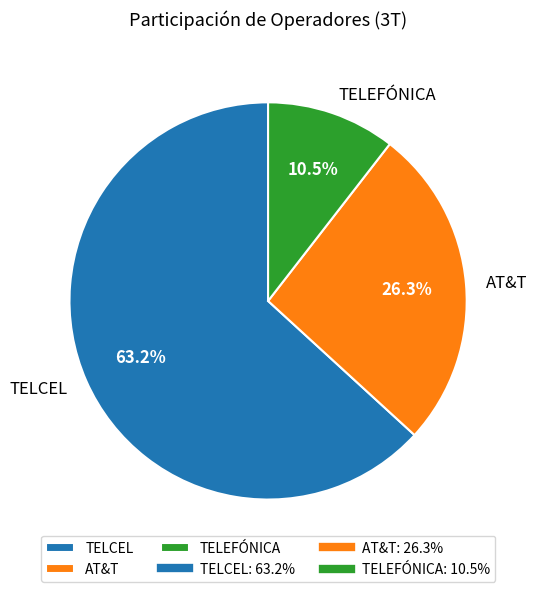

How many slices are in this pie chart?

3